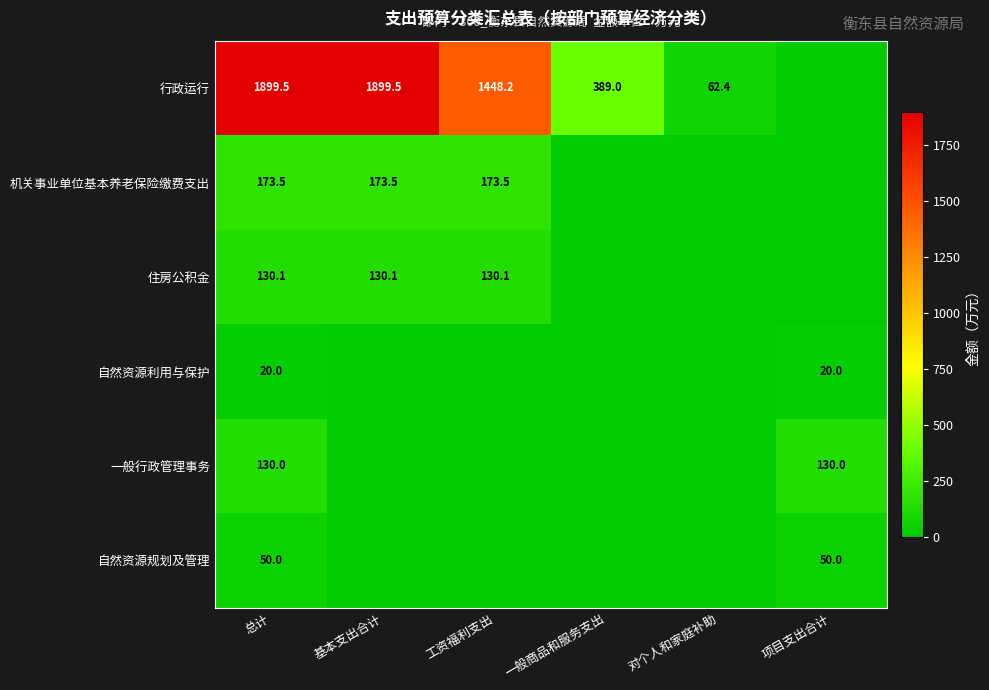

What is the difference between the 行政运行 values at 一般商品和服务支出 and 基本支出合计?

1510.5